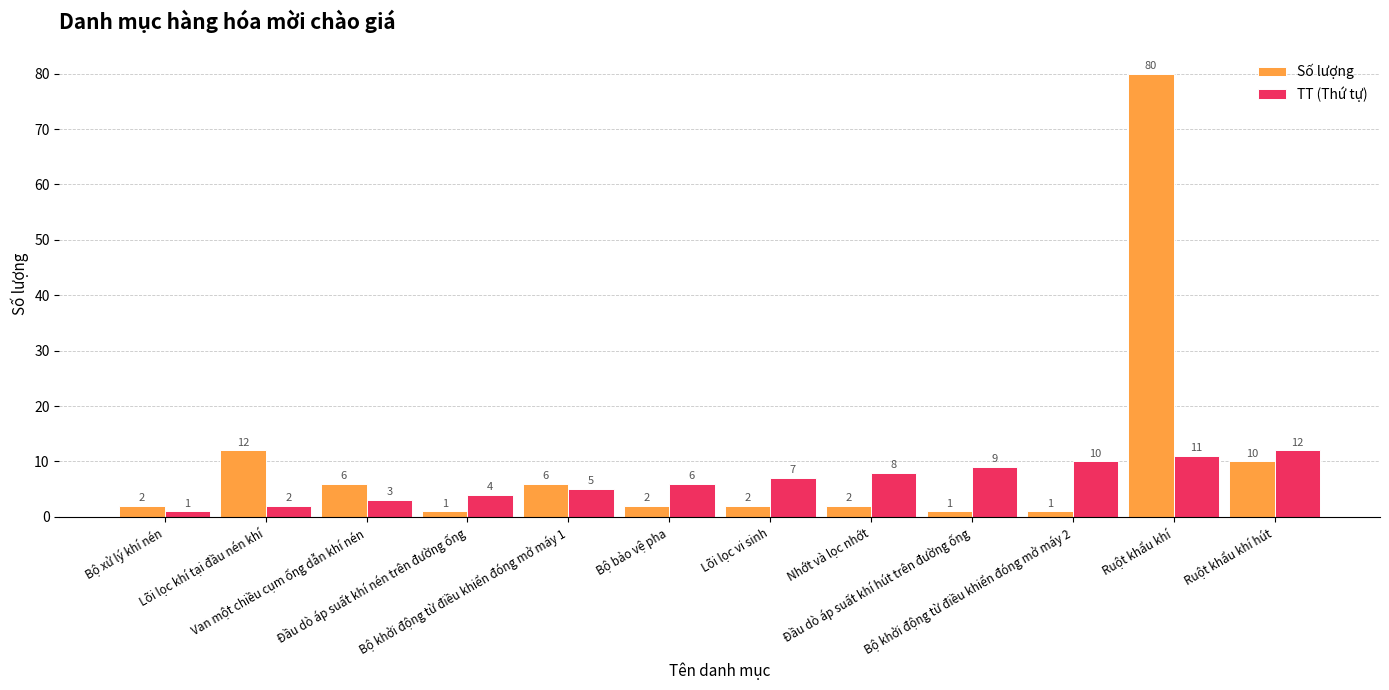

Which label corresponds to the largest value in the chart?

Ruột khẩu khí